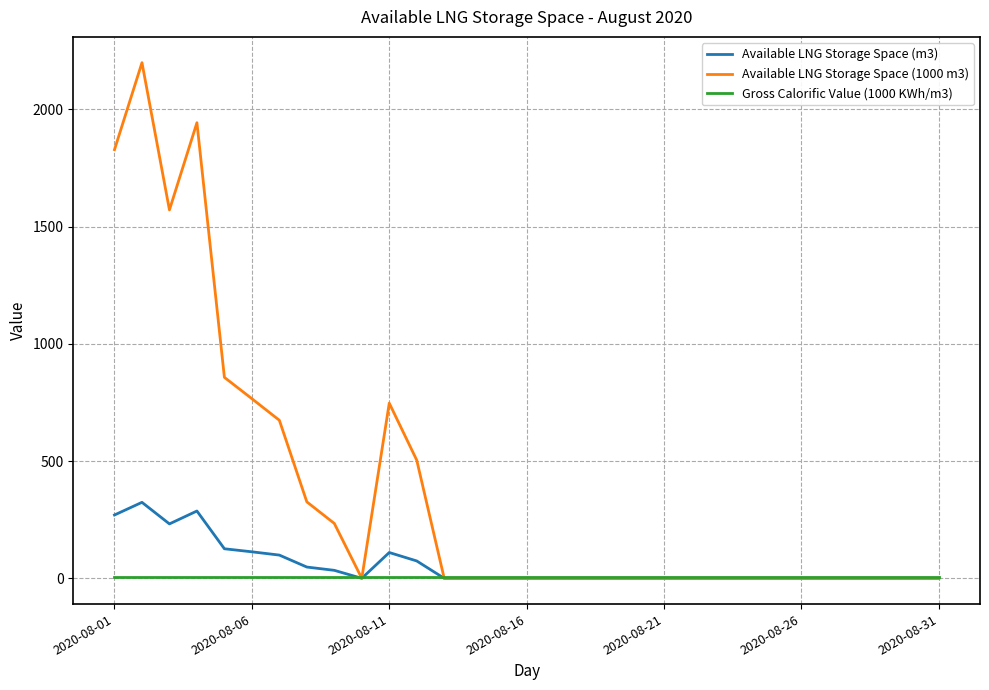

What is the maximum value shown in the chart?

2199.0